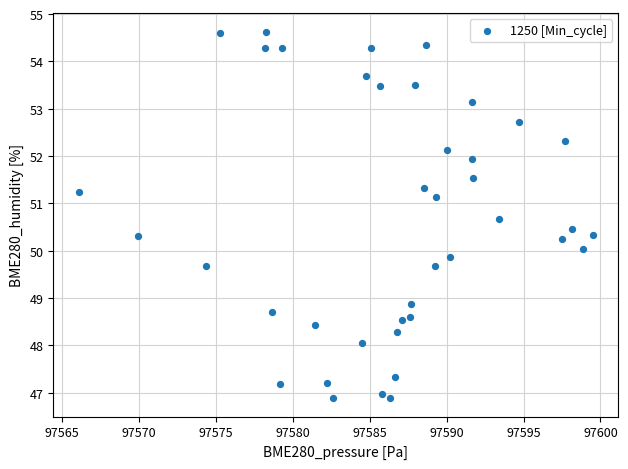

What is the range of X values (max minus min)?

33.4